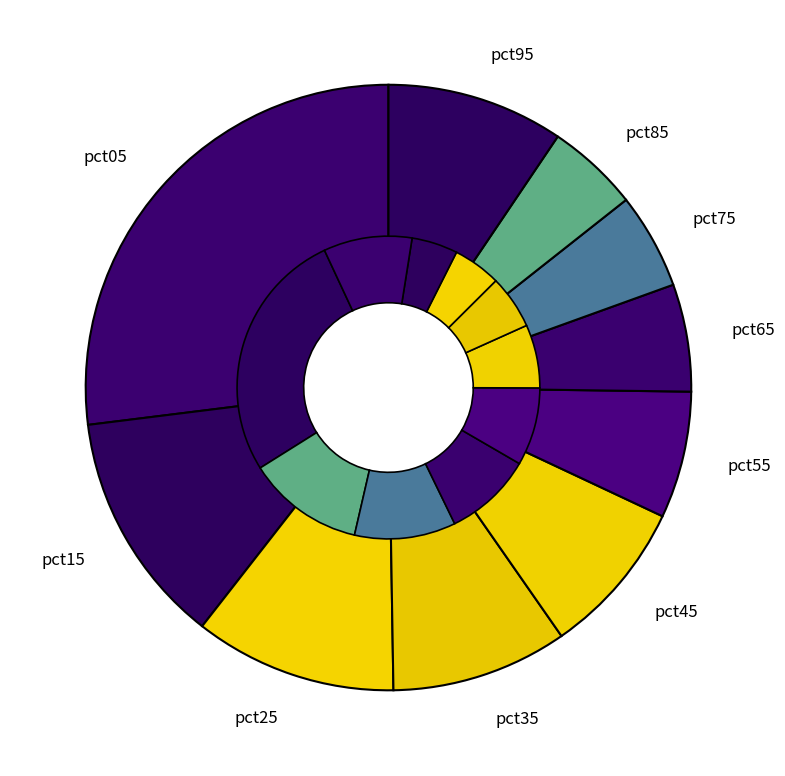

How many slices are in this pie chart?

10